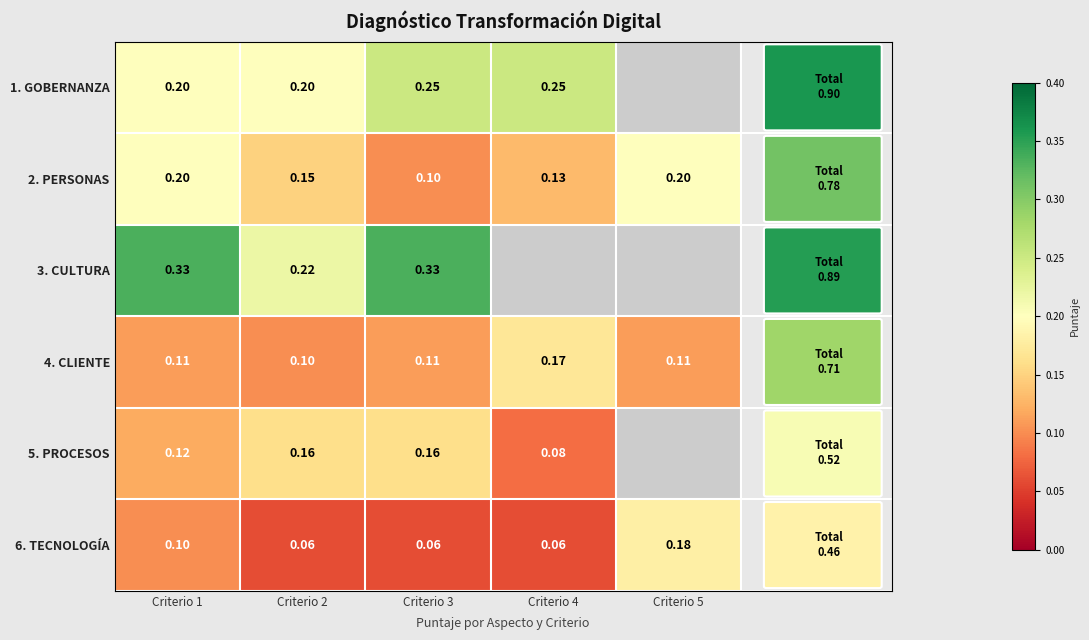

At which category is the sum across all series the highest?

Criterio 1